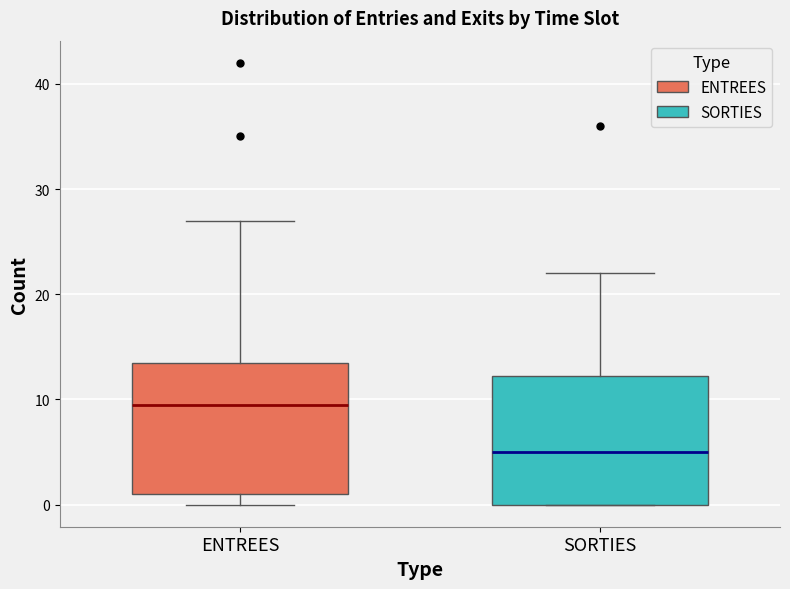

Reading left to right, transcribe this box plot: for each box, give where its median line is, the range the box spans, and where its two whiskers end, as read against the y-axis. The values are not printed on the chart, so give them approximately, as read against the axis.

ENTREES: median 10, box 1 to 14, whiskers 0 to 27
SORTIES: median 5, box 0 to 12, whiskers 0 to 22